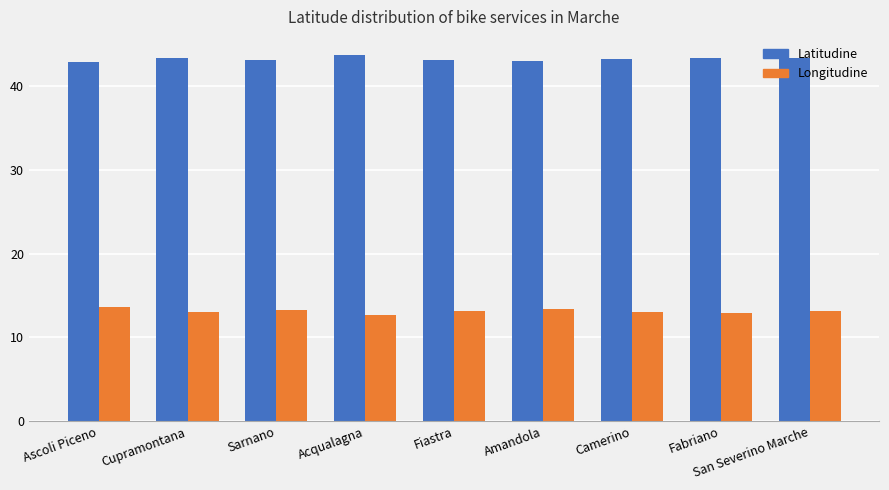

The value of Latitudine at Acqualagna is 43.6. True or false?

True